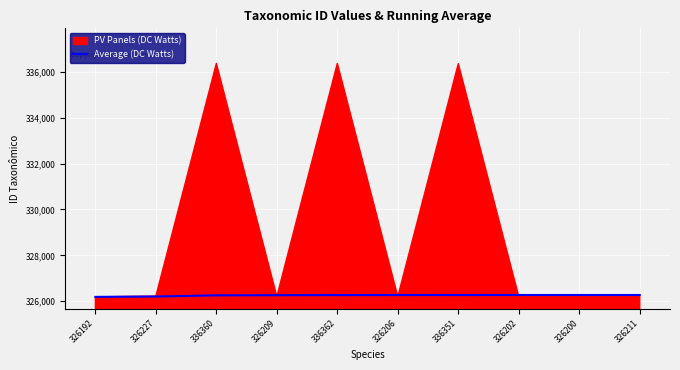

The value of Average (DC Watts) at 336360 is 432754. True or false?

False